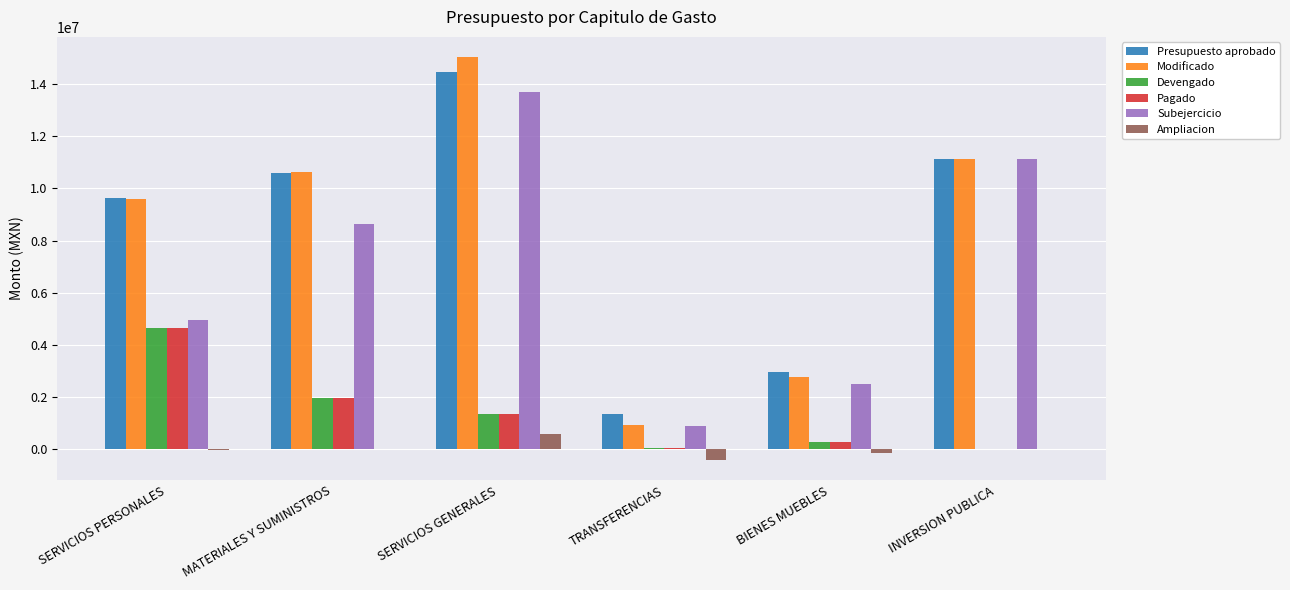

What is the highest value of the Subejercicio series?

13700891.8